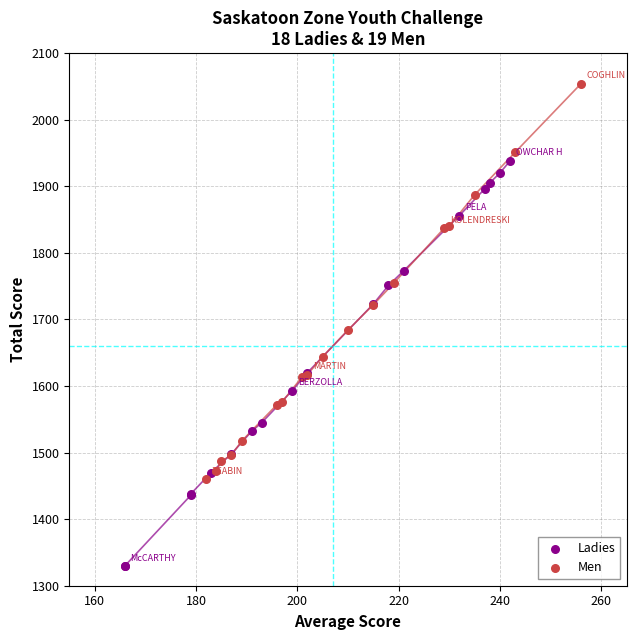

Which series contains the lowest Y value?

Ladies